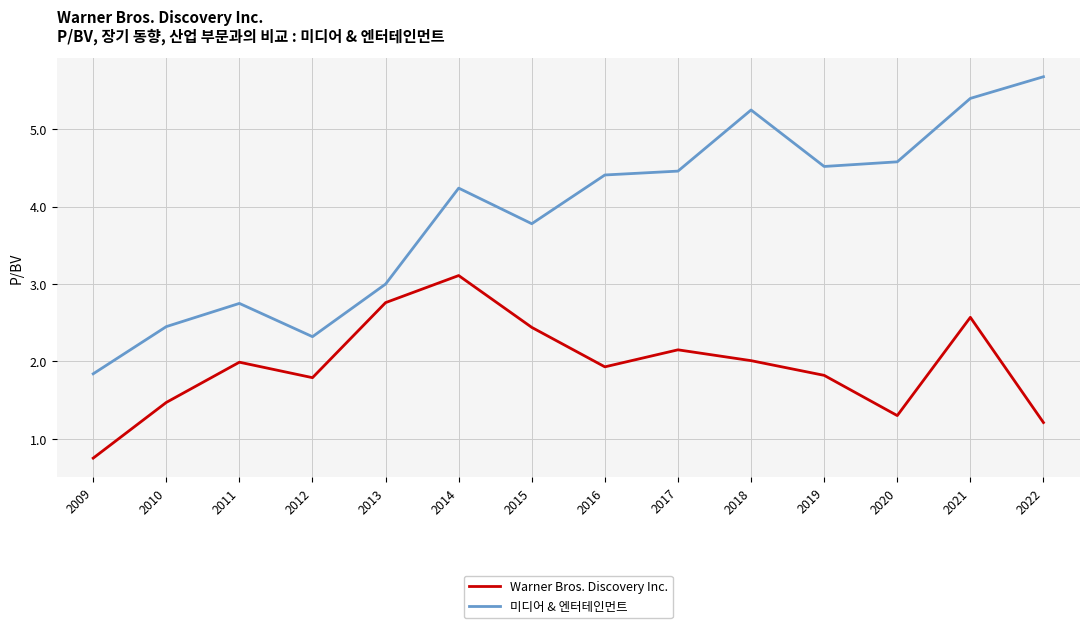

How many series are shown in this chart?

2